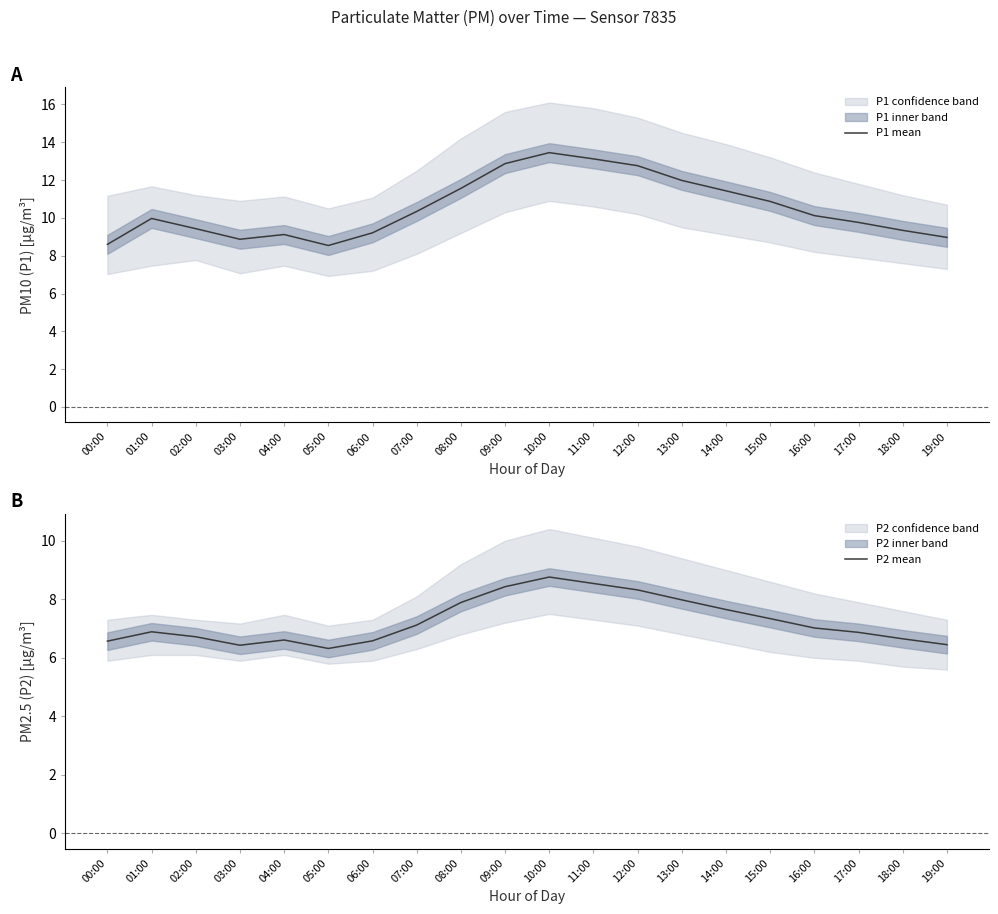

Which category has the lowest value in the P2 mean series?

05:00